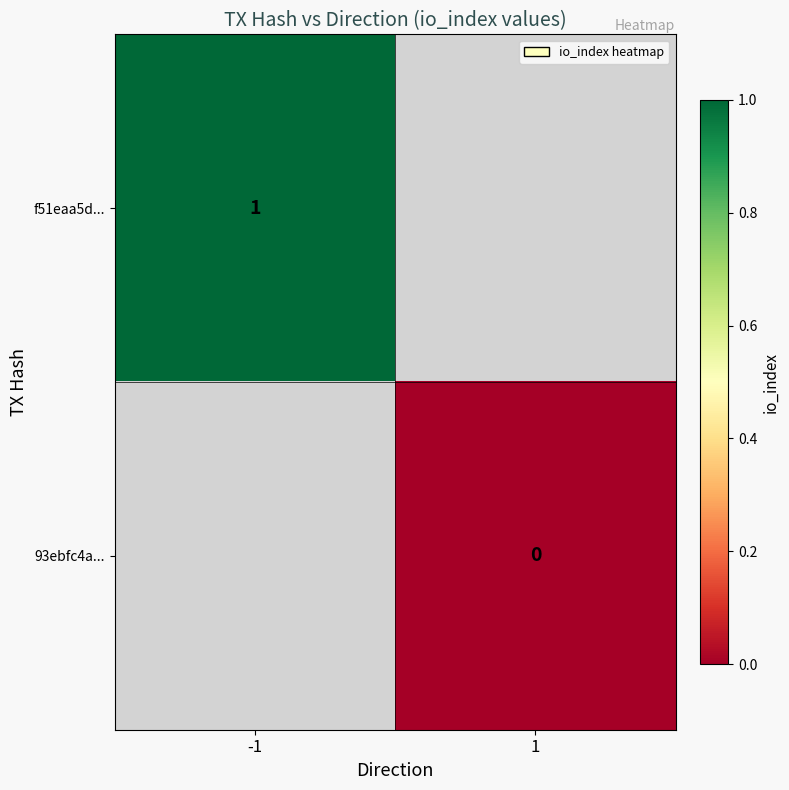

The value of f51eaa5d... at -1 is 0. True or false?

False